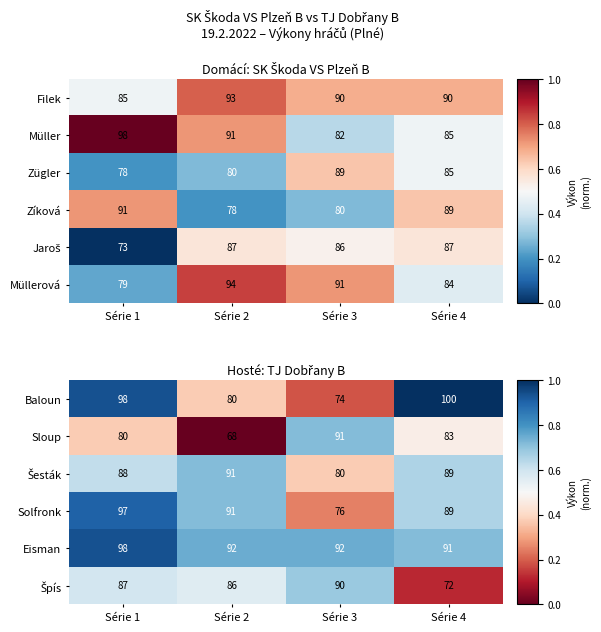

Which category has the lowest value in the Eisman series?

Série 4